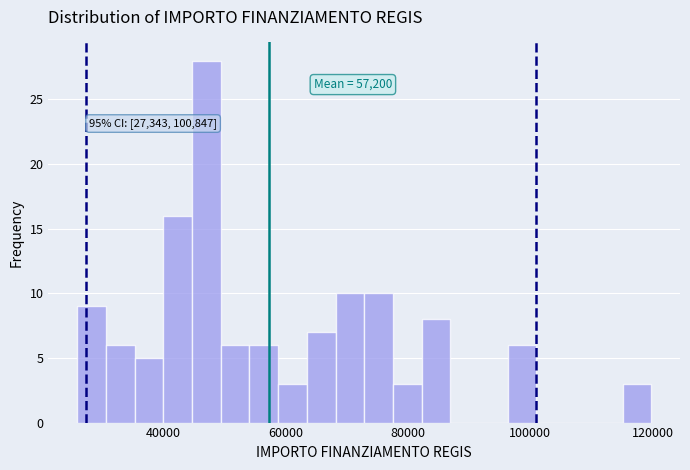

Read against the x-axis, roughly where is the centre of the tallest bar?

46000